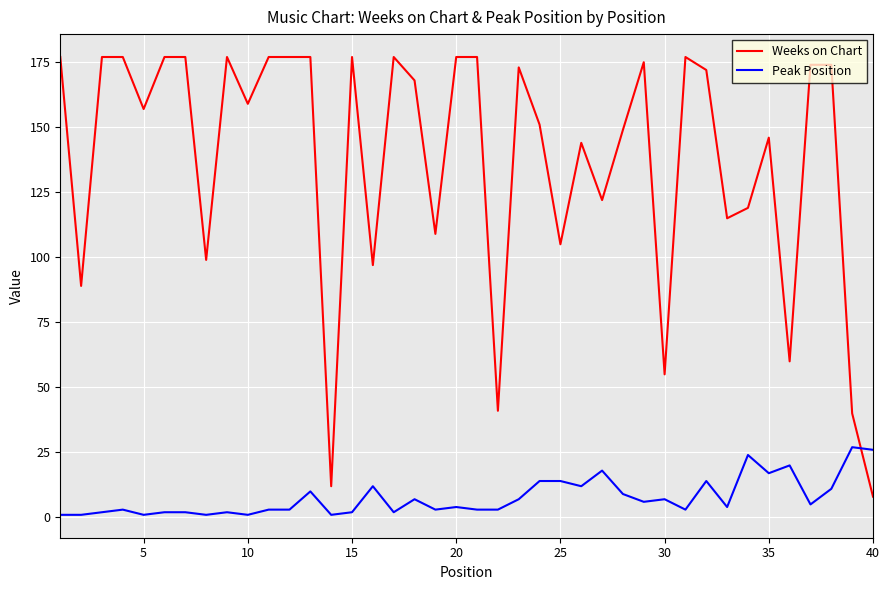

Which series has the largest range (max minus min)?

Weeks on Chart